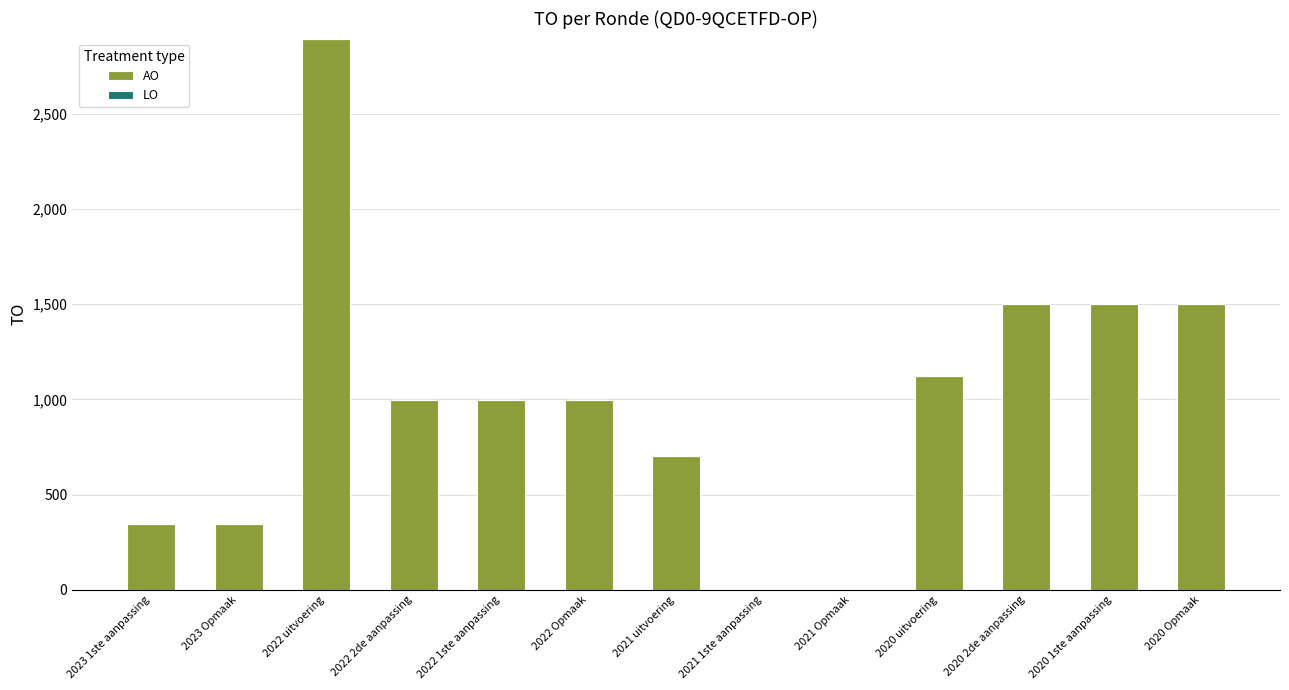

What is the change in value from 2022 2de aanpassing to 2021 1ste aanpassing?

-997